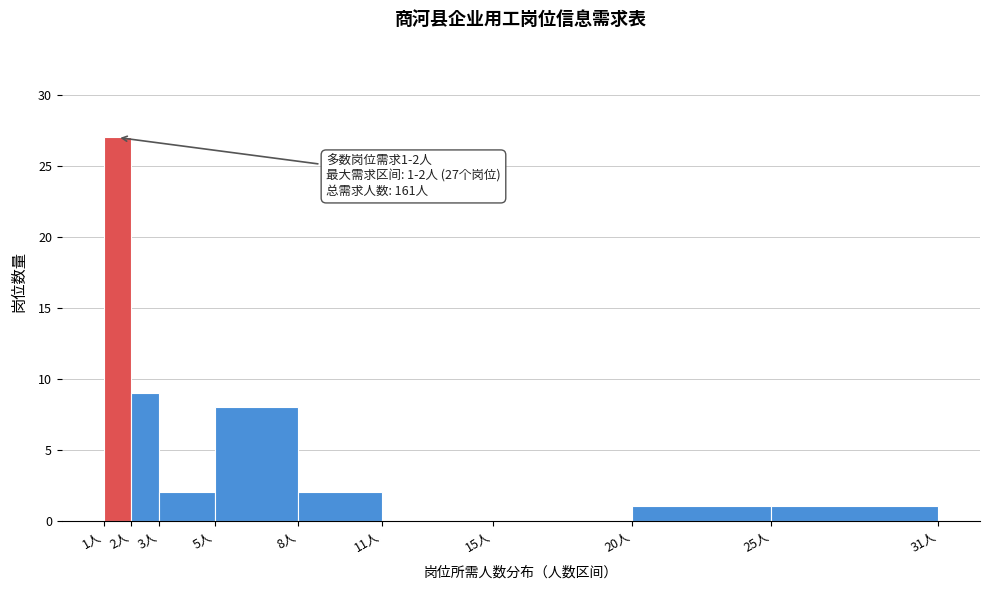

Which range on the x-axis has the tallest bar?

1 to 2